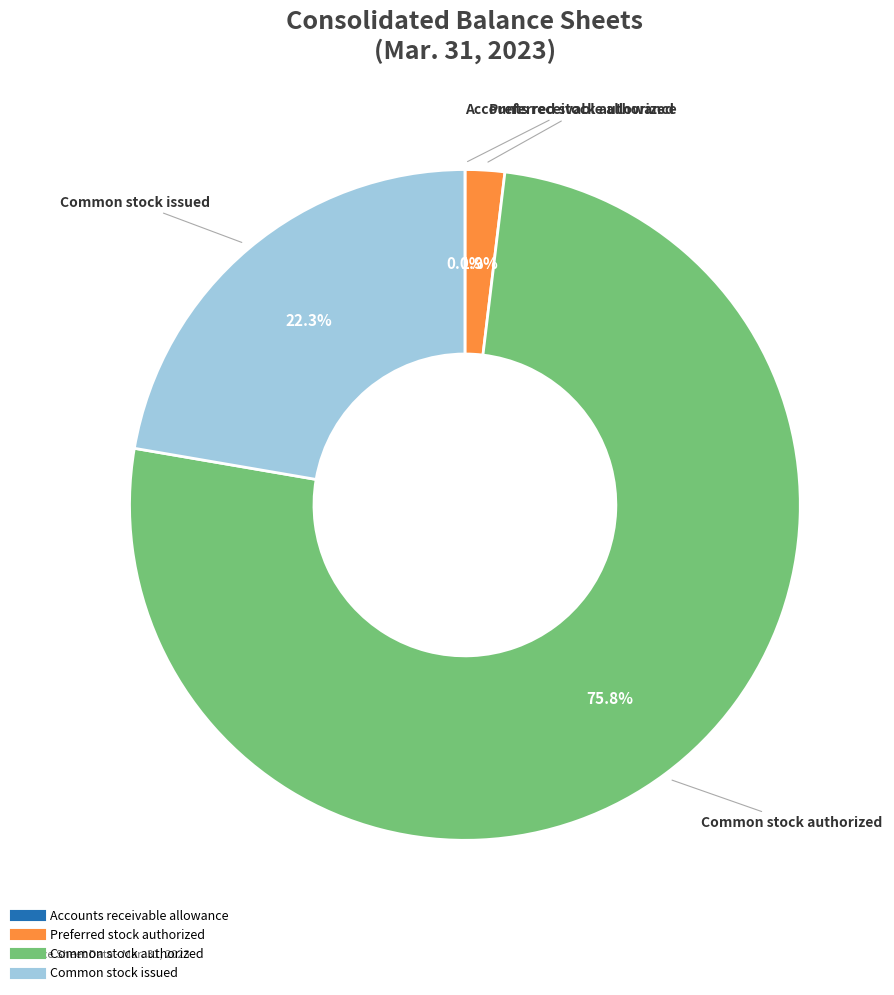

Combined, what portion of the pie is Preferred stock authorized and Common stock authorized?

77.7%